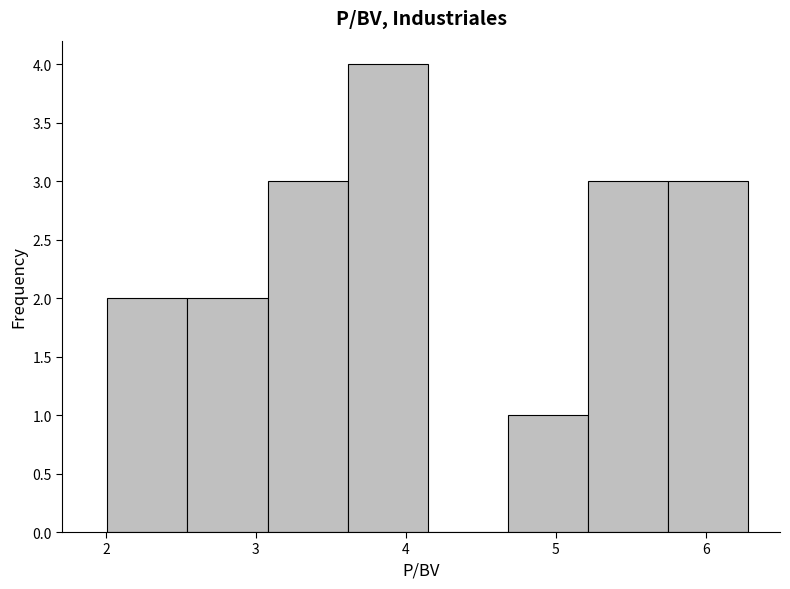

Reading left to right, transcribe this chart: for each bar, give the range it covers on the x-axis and its height. Neither the bar edges nor the heights are printed on the chart, so give them approximately, as read against the axes.

2.0 to 2.5: 2
2.5 to 3.1: 2
3.1 to 3.6: 3
3.6 to 4.1: 4
4.1 to 4.7: 0
4.7 to 5.2: 1
5.2 to 5.7: 3
5.7 to 6.3: 3